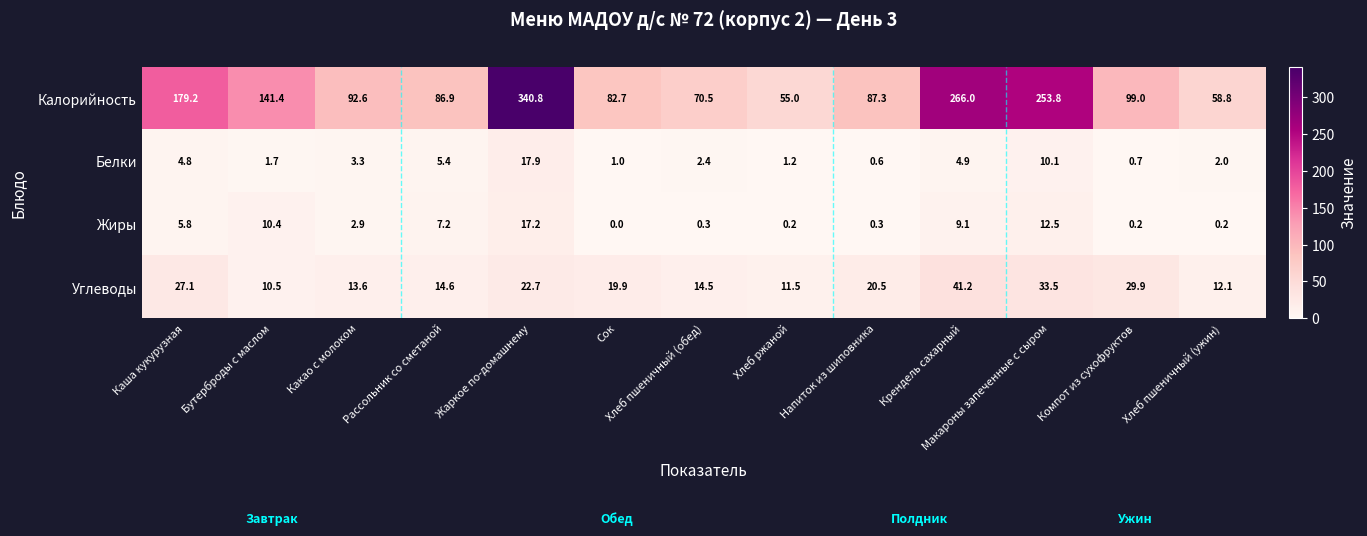

Rank the series at Хлеб пшеничный (обед) from lowest to highest value.

Жиры, Белки, Углеводы, Калорийность